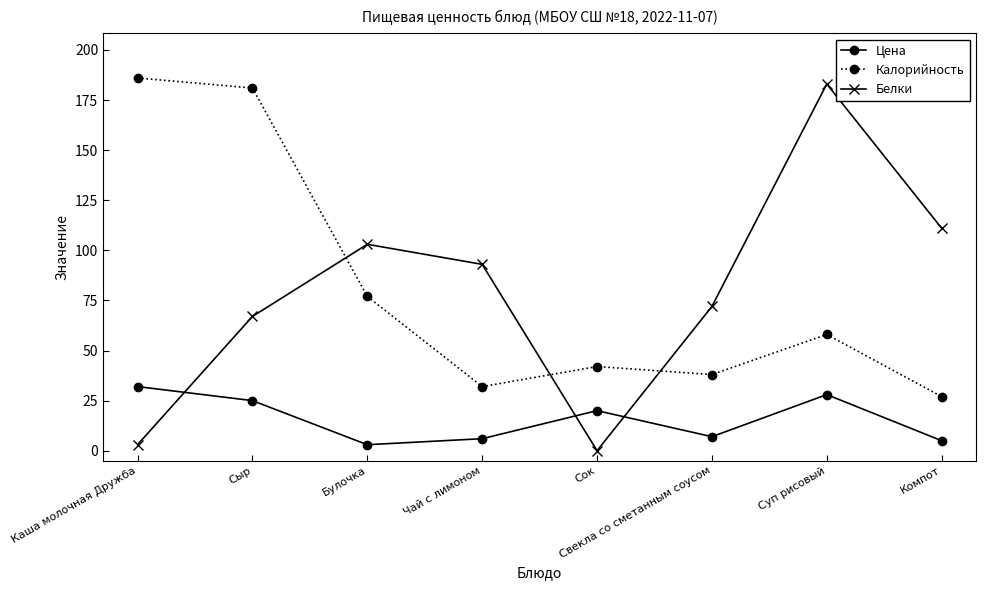

Count the number of data series in this chart.

3